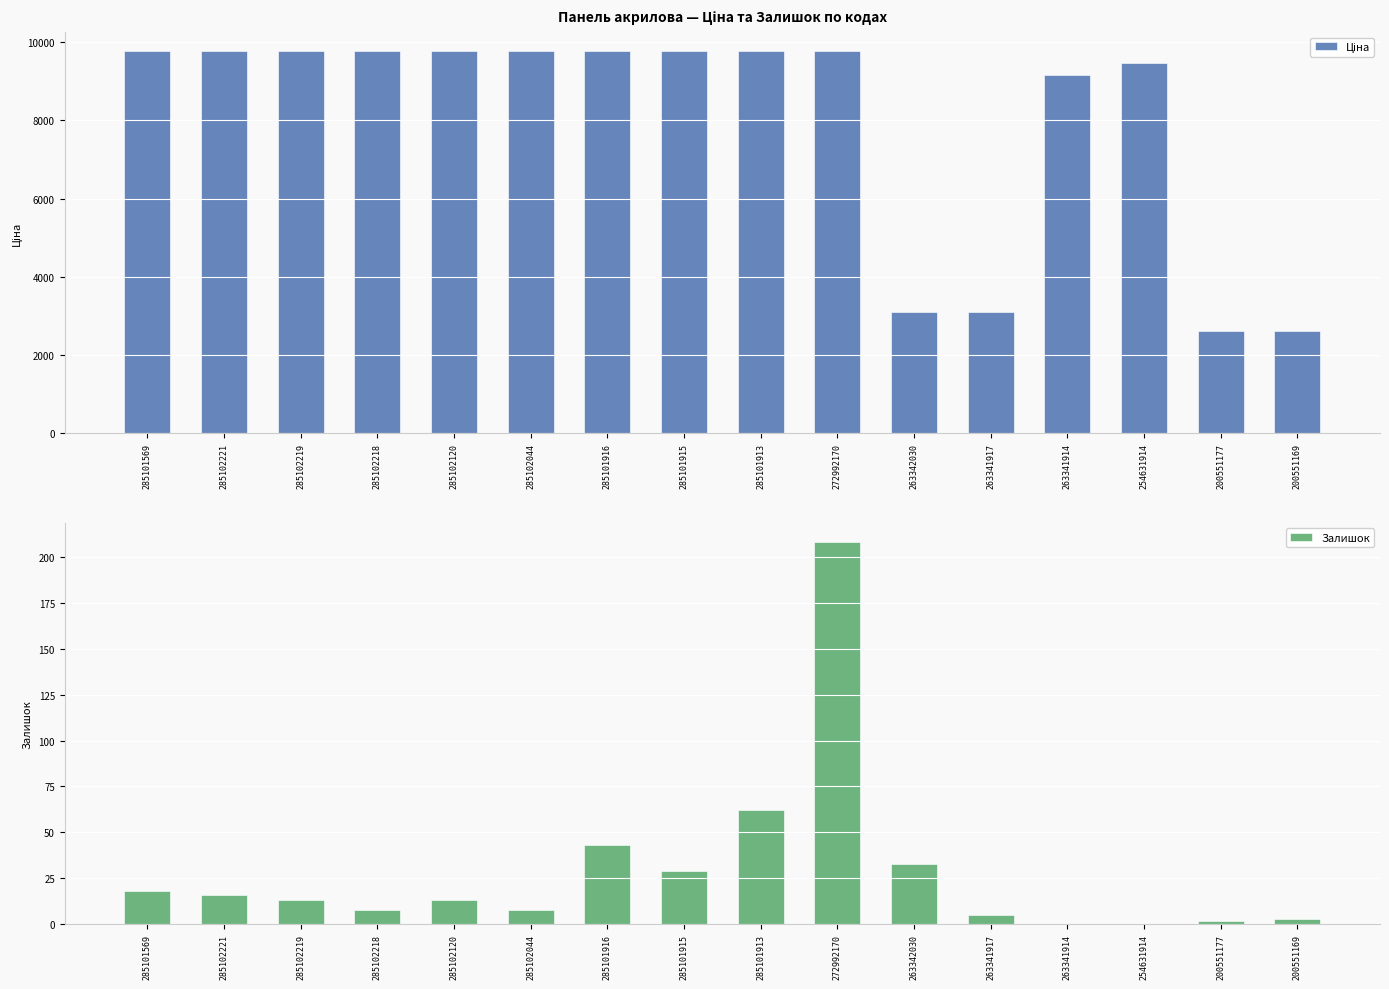

Reading left to right, transcribe all the data shown in this chart.

Ціна: 9764.4	9764.4	9764.4	9764.4	9764.4	9764.4	9764.4	9764.4	9764.4	9764.4	3112.5	3112.5	9154.5	9460.9	2621.3	2621.3
Залишок: 18.0	16.0	13.0	8.0	13.0	8.0	43.0	29.0	62.0	208.0	33.0	5.0	0.0	0.0	2.0	3.0